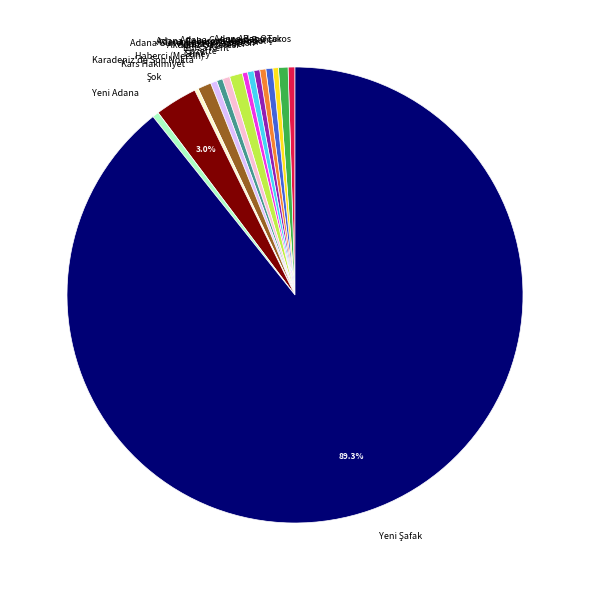

Is there a majority slice in this chart?

Yes